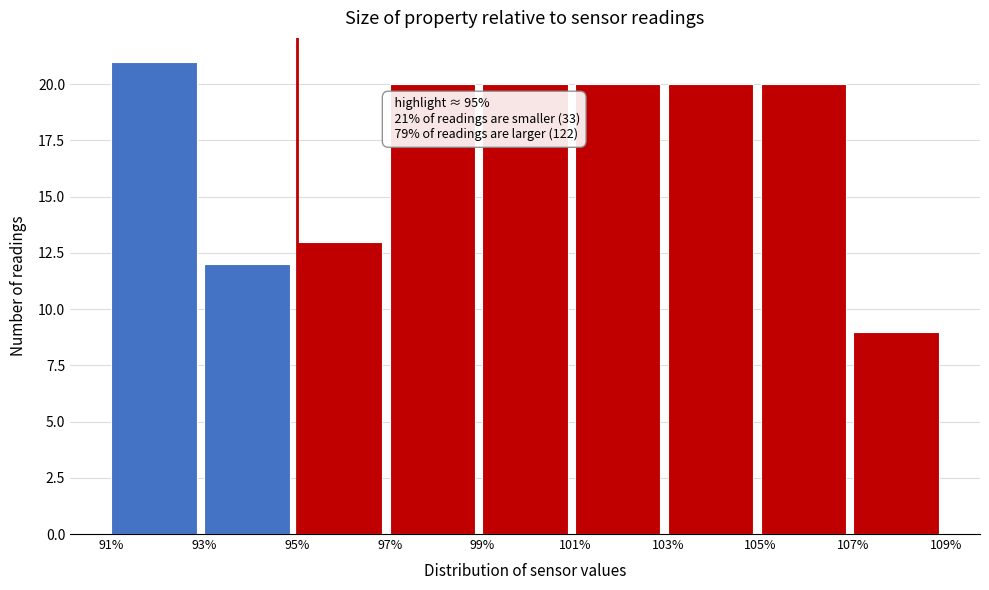

Over which range of the x-axis is the bar tallest?

91% to 93%